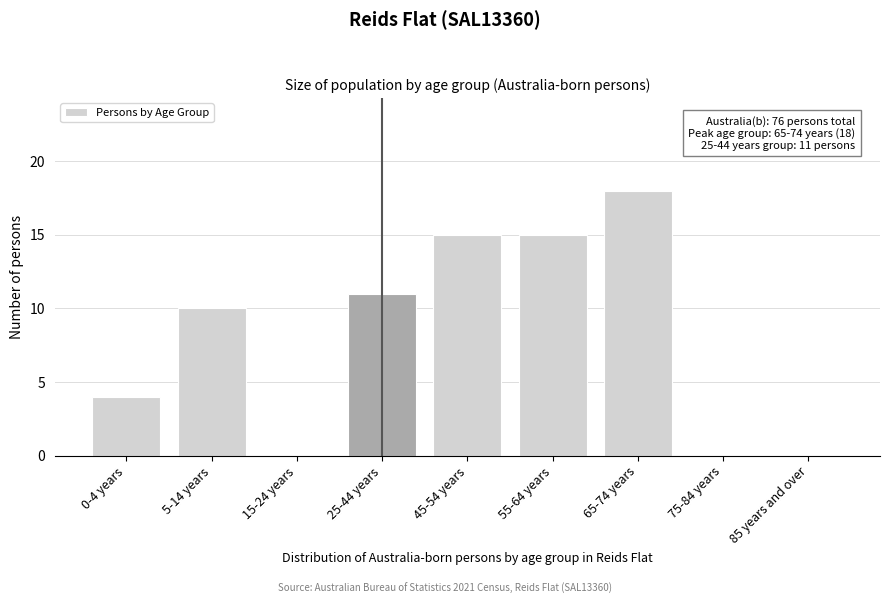

Reading left to right, what are all the values shown in this chart?

0-4 years=4	5-14 years=10	15-24 years=0	25-44 years=11	45-54 years=15	55-64 years=15	65-74 years=18	75-84 years=0	85 years and over=0